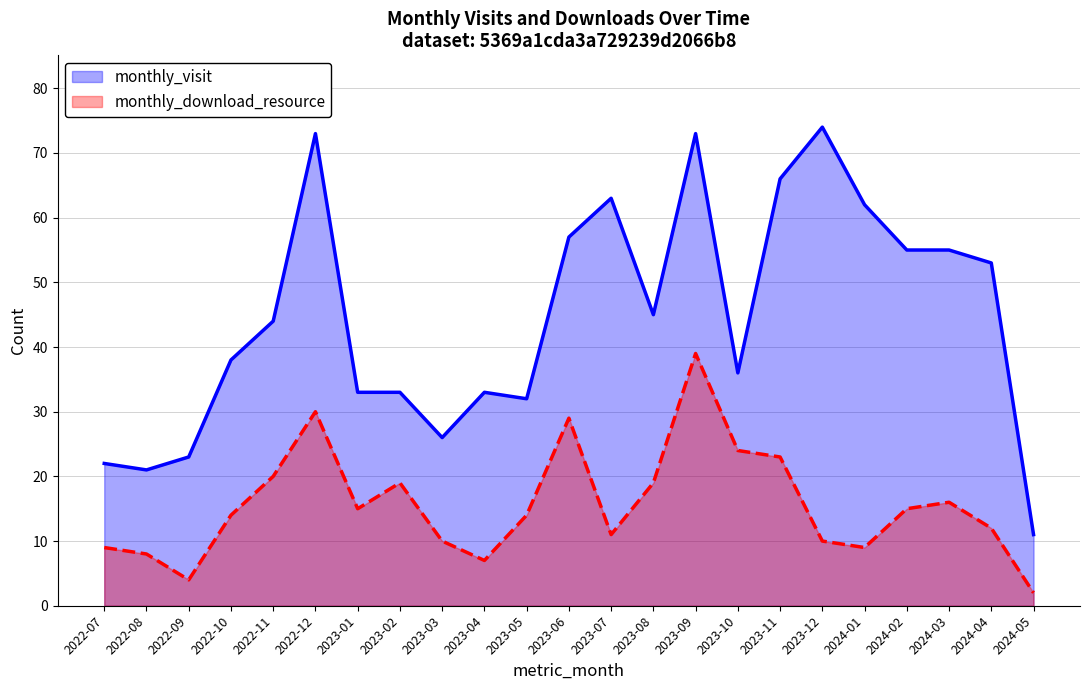

Between 2022-12 and 2023-07, which series saw the biggest shift?

monthly_download_resource